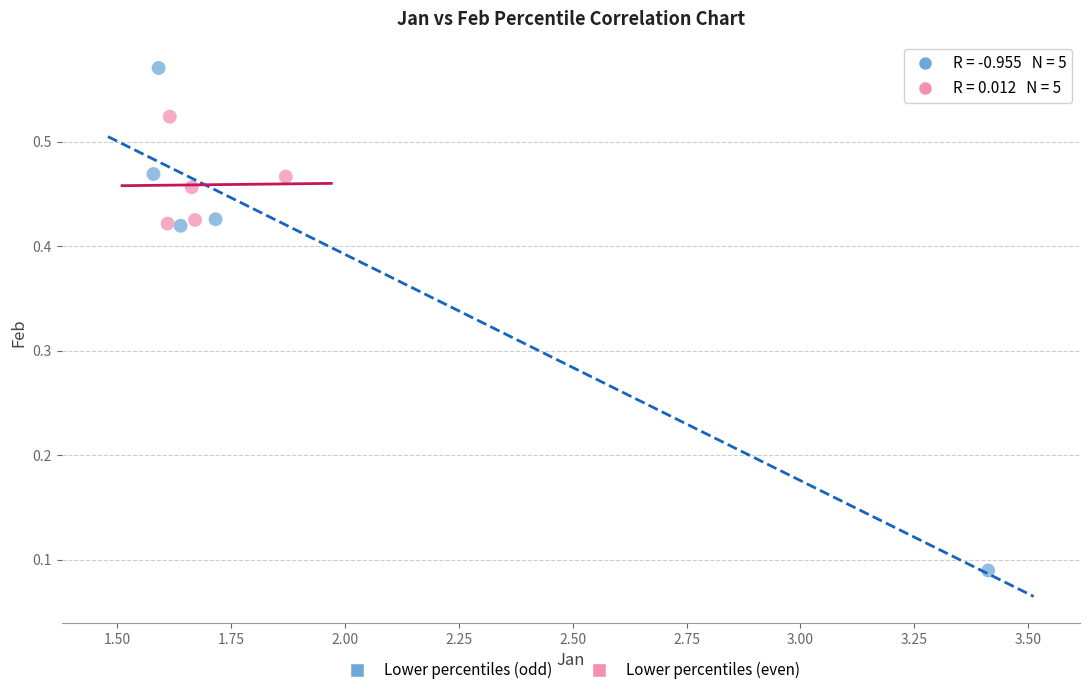

Which series reaches the minimum Y coordinate?

Lower percentiles (odd)